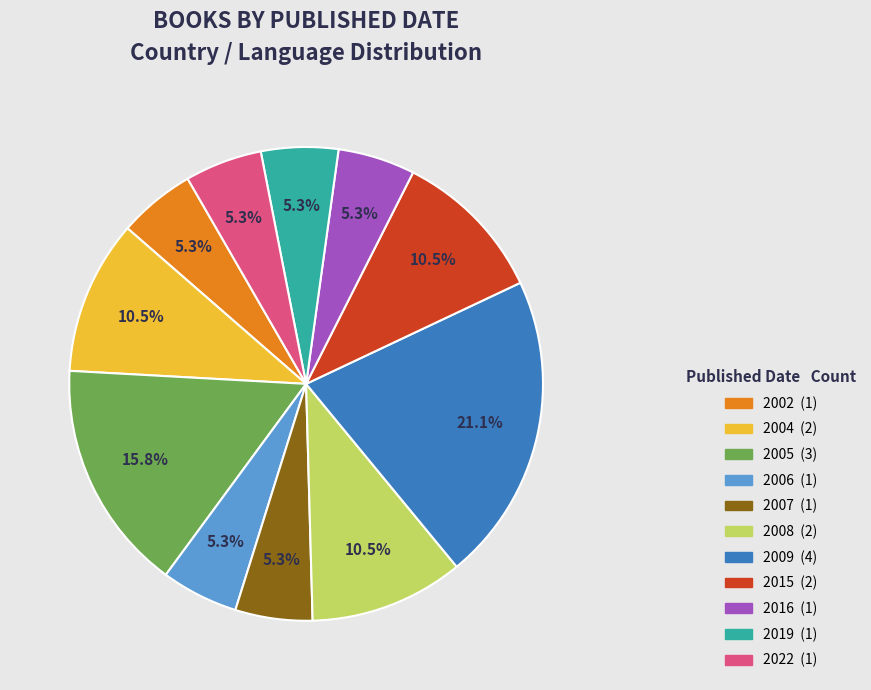

Combined, do 2006 and 2022 account for over 50%?

No